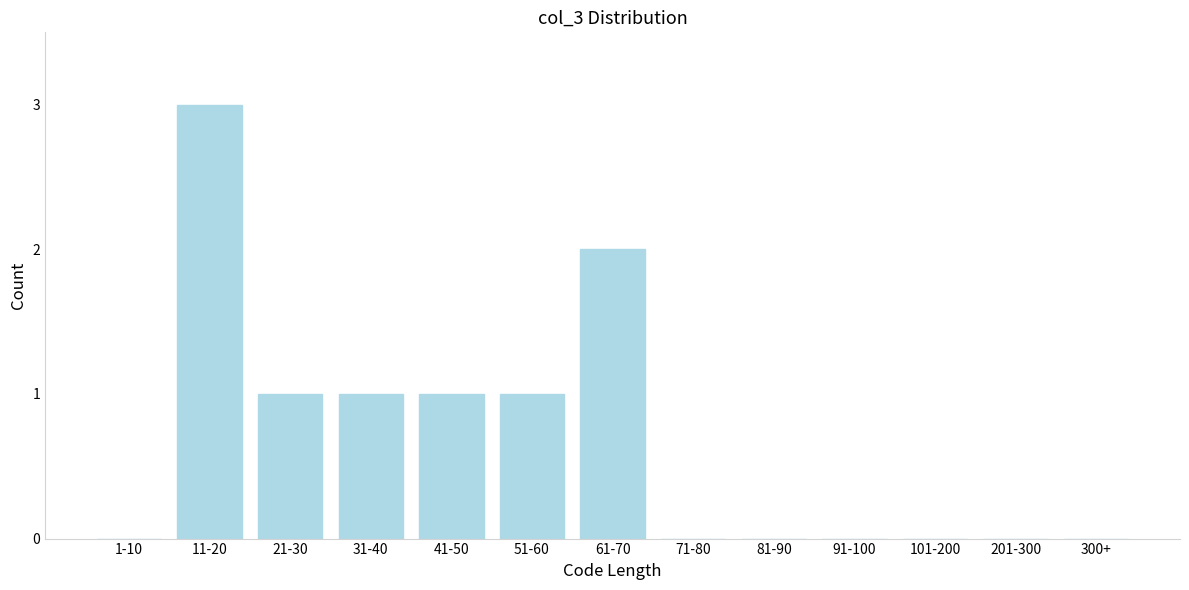

Reading left to right, extract all data points from this chart.

1-10=0	11-20=3	21-30=1	31-40=1	41-50=1	51-60=1	61-70=2	71-80=0	81-90=0	91-100=0	101-200=0	201-300=0	300+=0